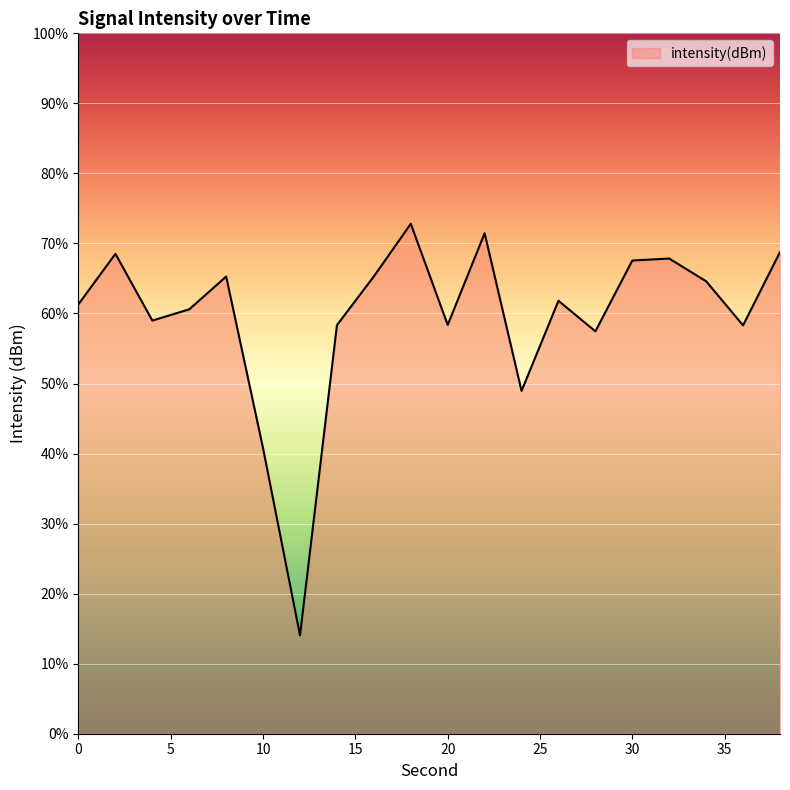

Rank the categories by value from highest to lowest.

18, 22, 38, 2, 32, 30, 16, 8, 34, 26, 0, 6, 4, 20, 14, 36, 28, 24, 10, 12